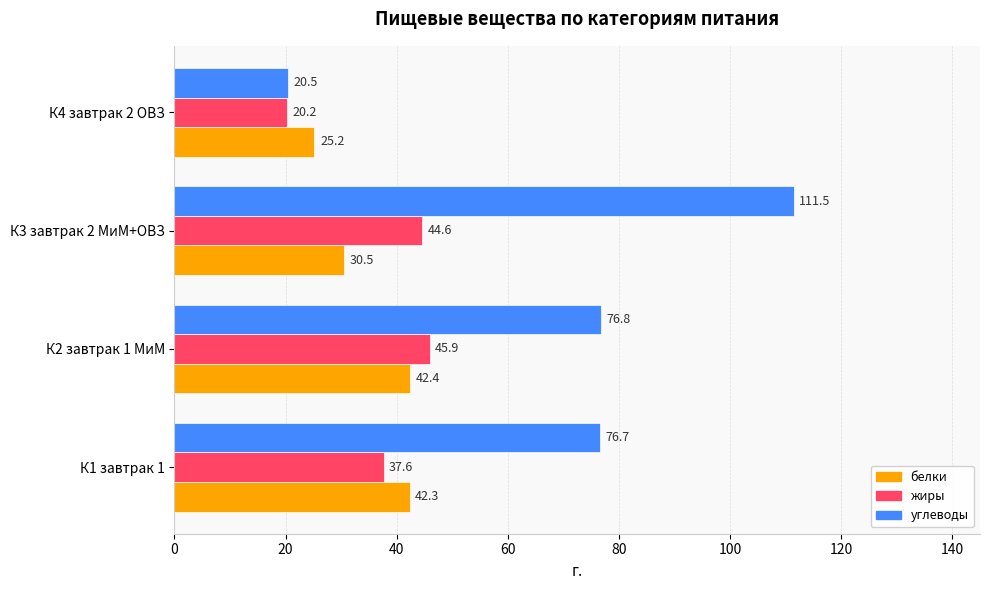

Which series changed the most between К3 завтрак 2 МиМ+ОВЗ and К4 завтрак 2 ОВЗ?

углеводы